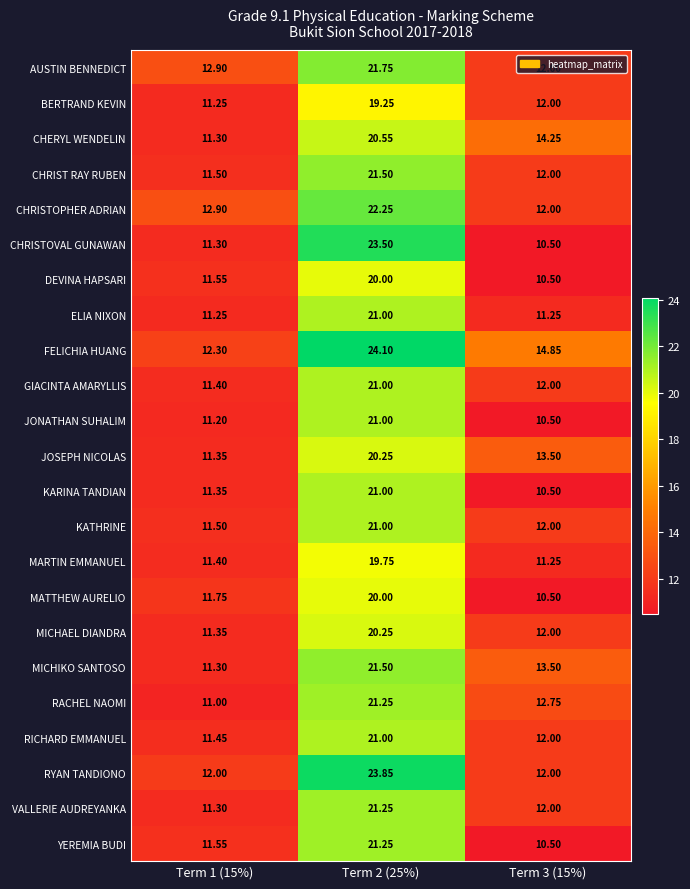

Which series has the largest total across all categories?

FELICHIA HUANG